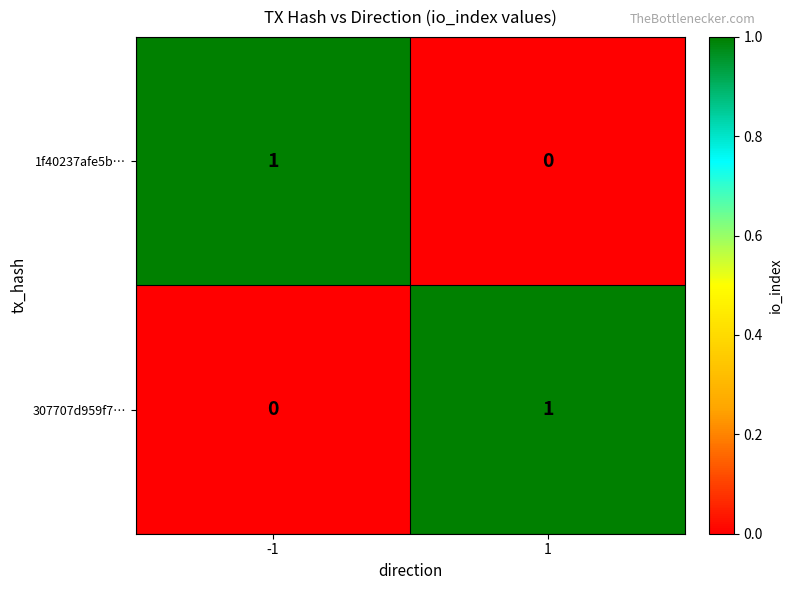

Rank the series at 1 from highest to lowest value.

307707d959f7…, 1f40237afe5b…